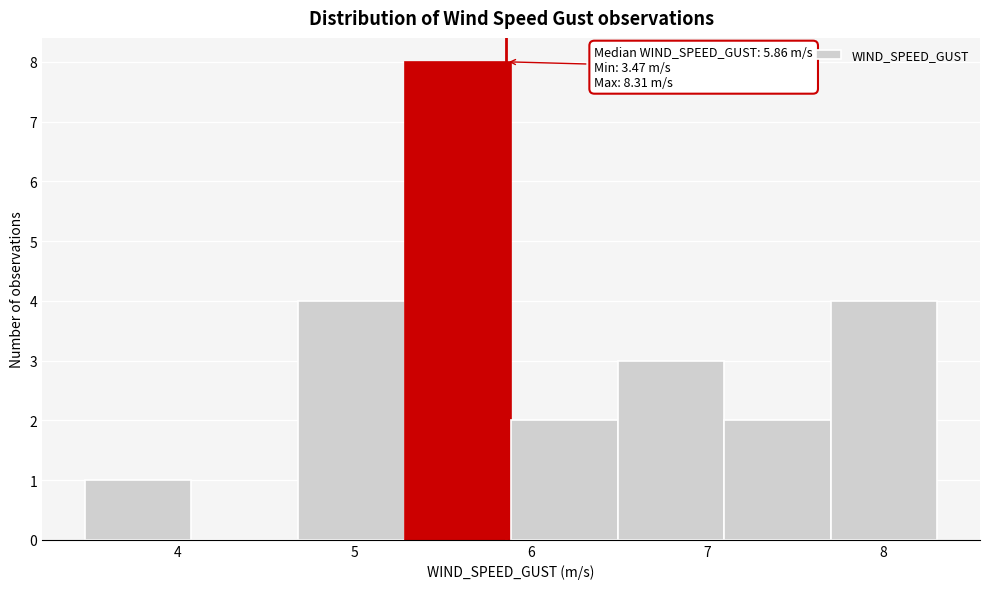

Which range on the x-axis has the tallest bar?

5.3 to 5.9